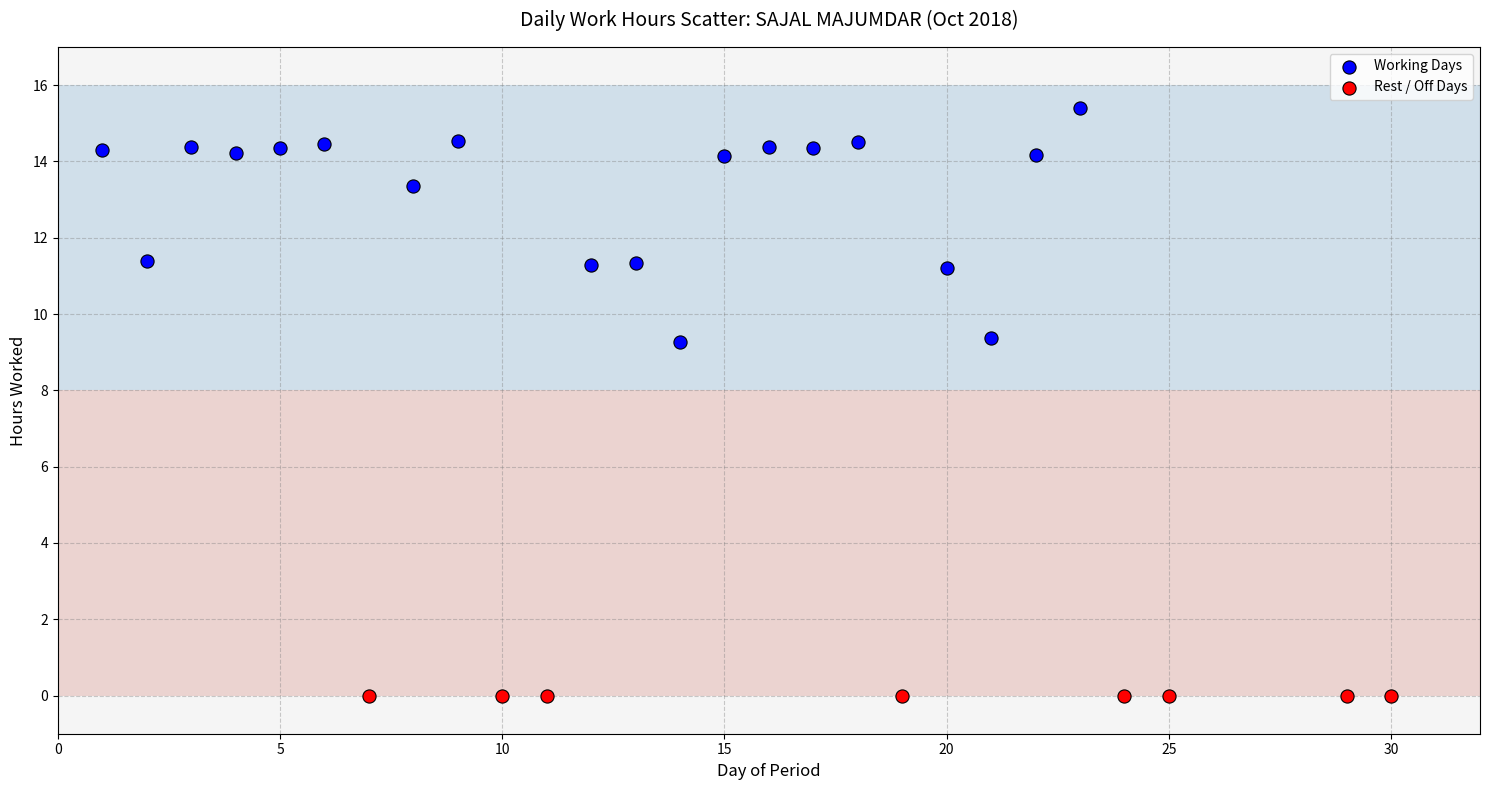

Which series reaches the minimum Y coordinate?

Rest / Off Days